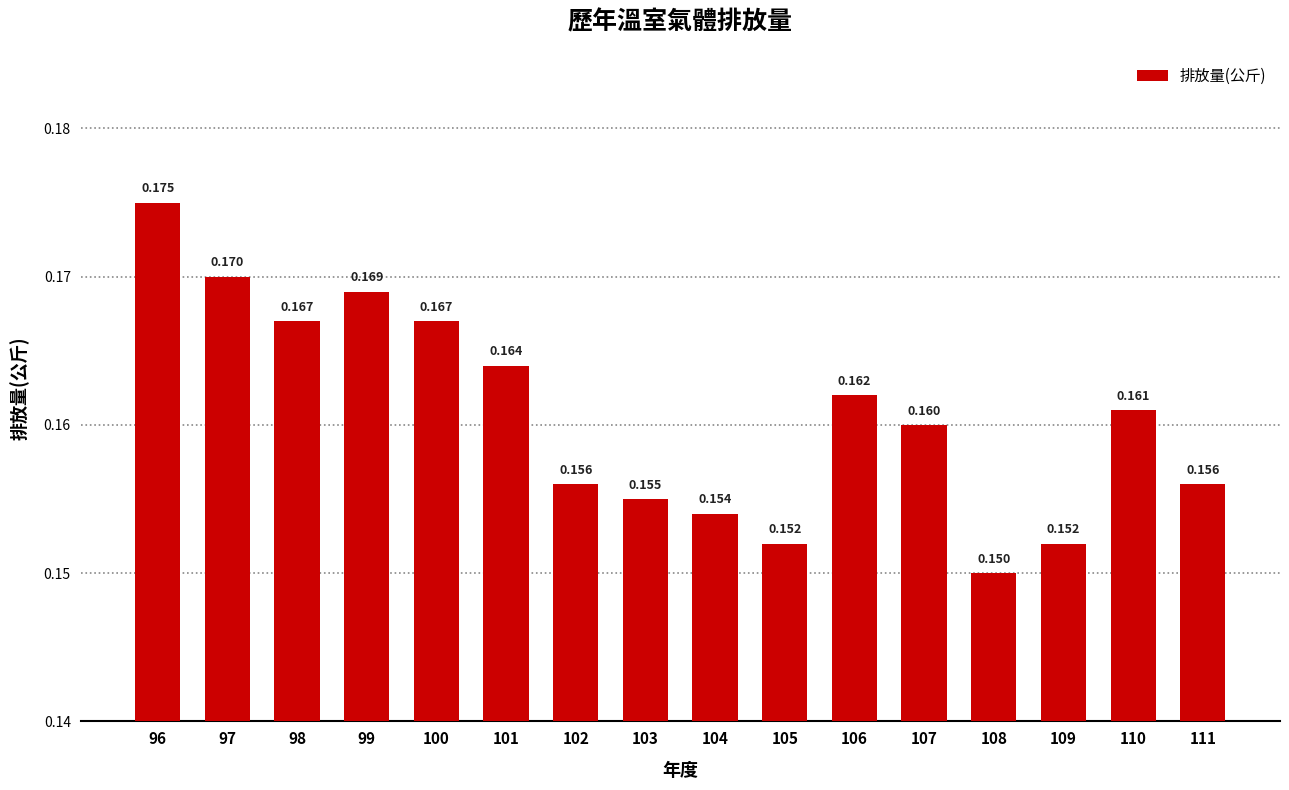

Reading left to right, what are all the values shown in this chart?

0.2	0.2	0.2	0.2	0.2	0.2	0.2	0.2	0.2	0.2	0.2	0.2	0.1	0.2	0.2	0.2